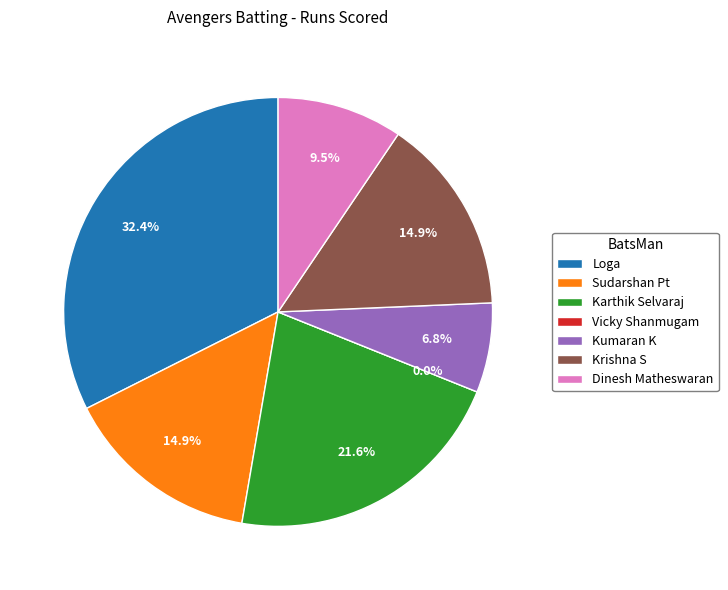

Is it true that Loga is 42% of the pie?

False